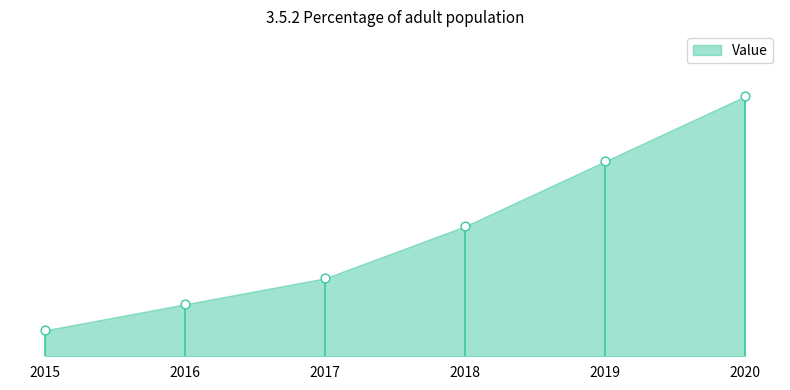

What is the ratio of the value at 2015 to the value at 2018?

0.2